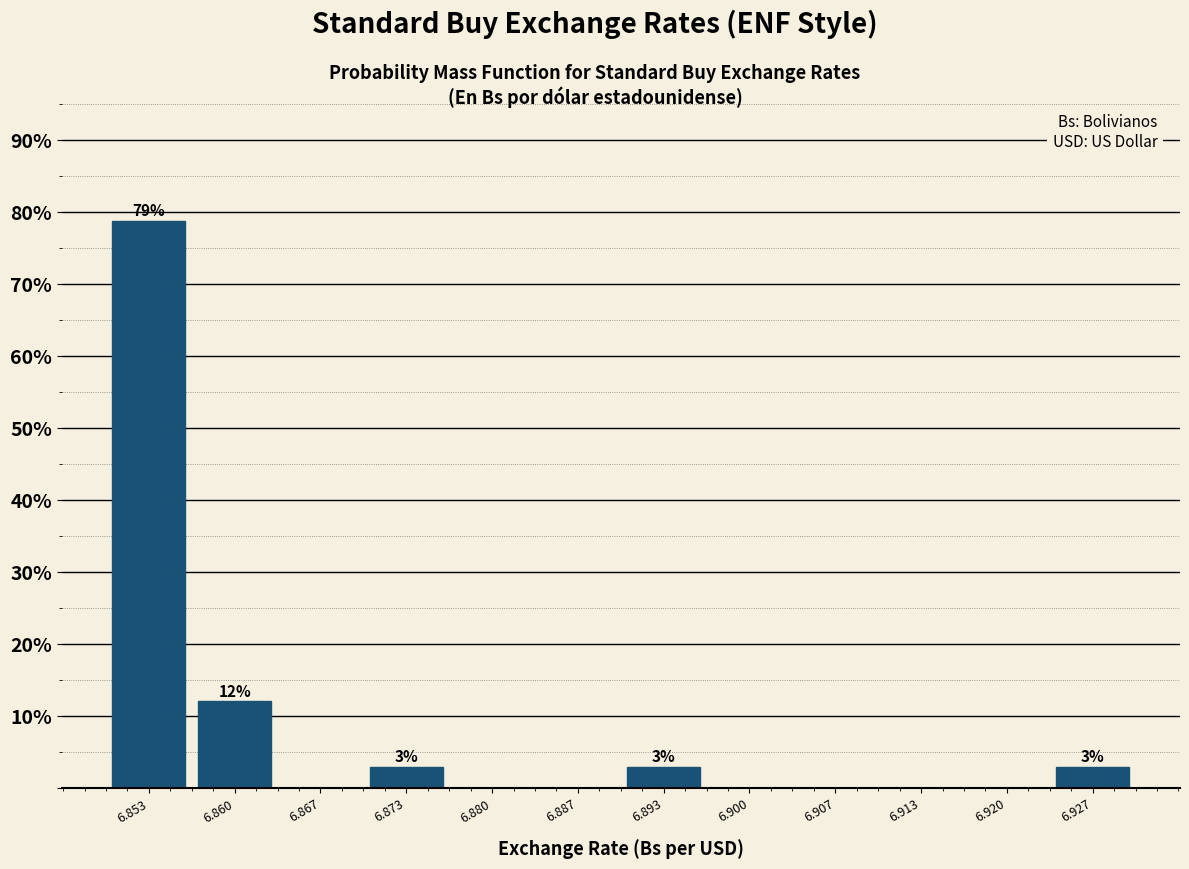

Which range on the x-axis has the tallest bar?

6.850 to 6.857